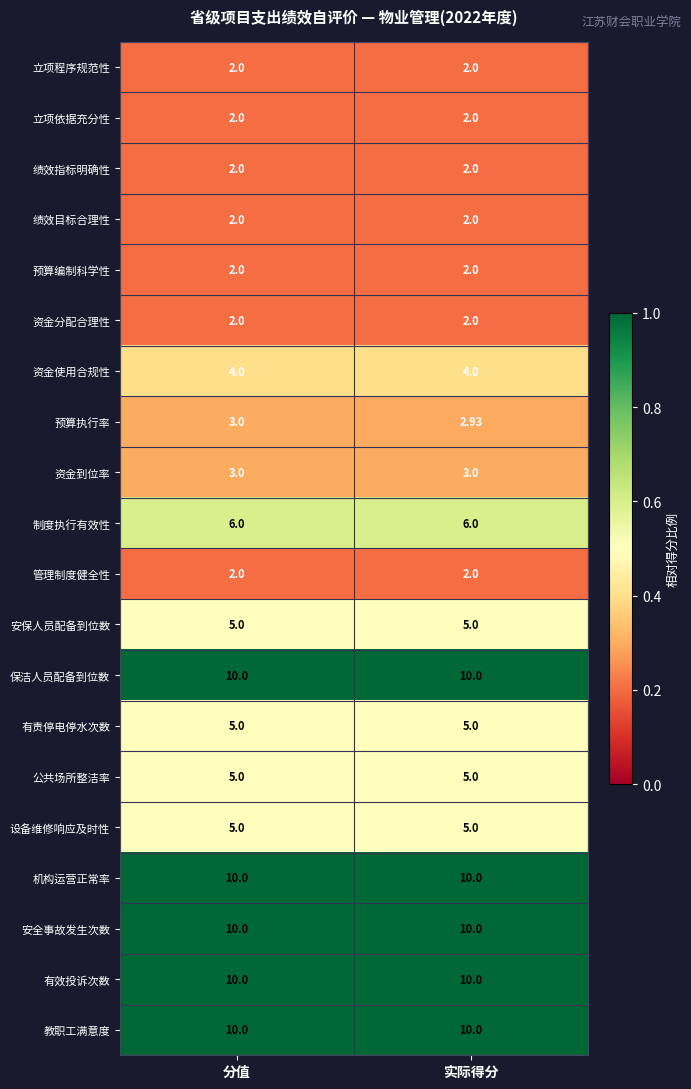

Which series has the largest range (max minus min)?

预算执行率